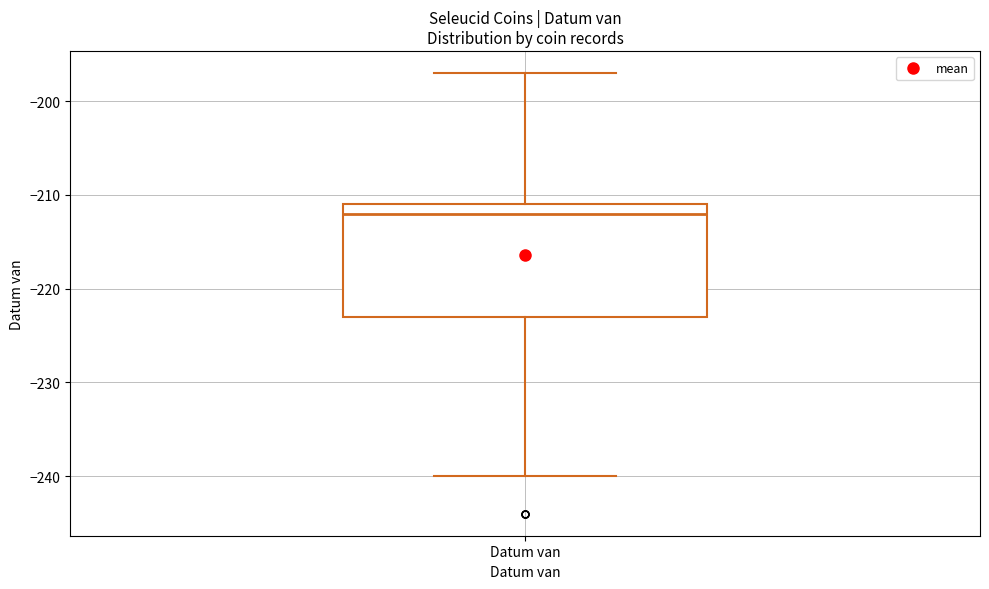

Where does the median line of the box for Datum van sit on the y-axis? The values are not printed on the chart, so give them approximately, as read against the axis.

-212